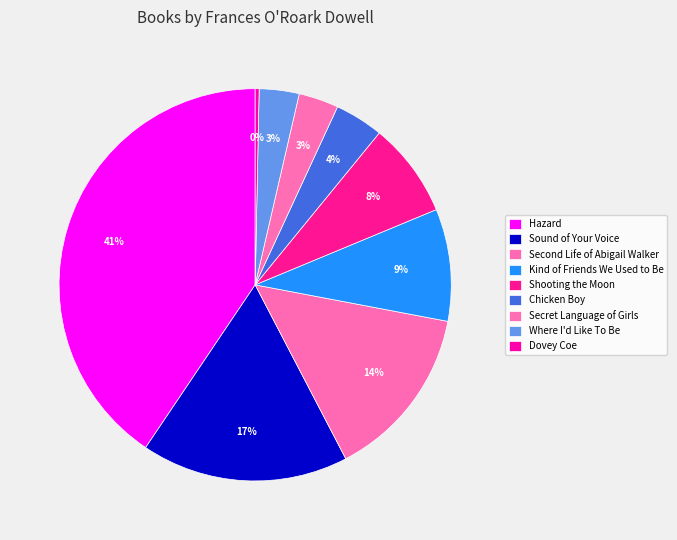

How many segments does this pie chart have?

9